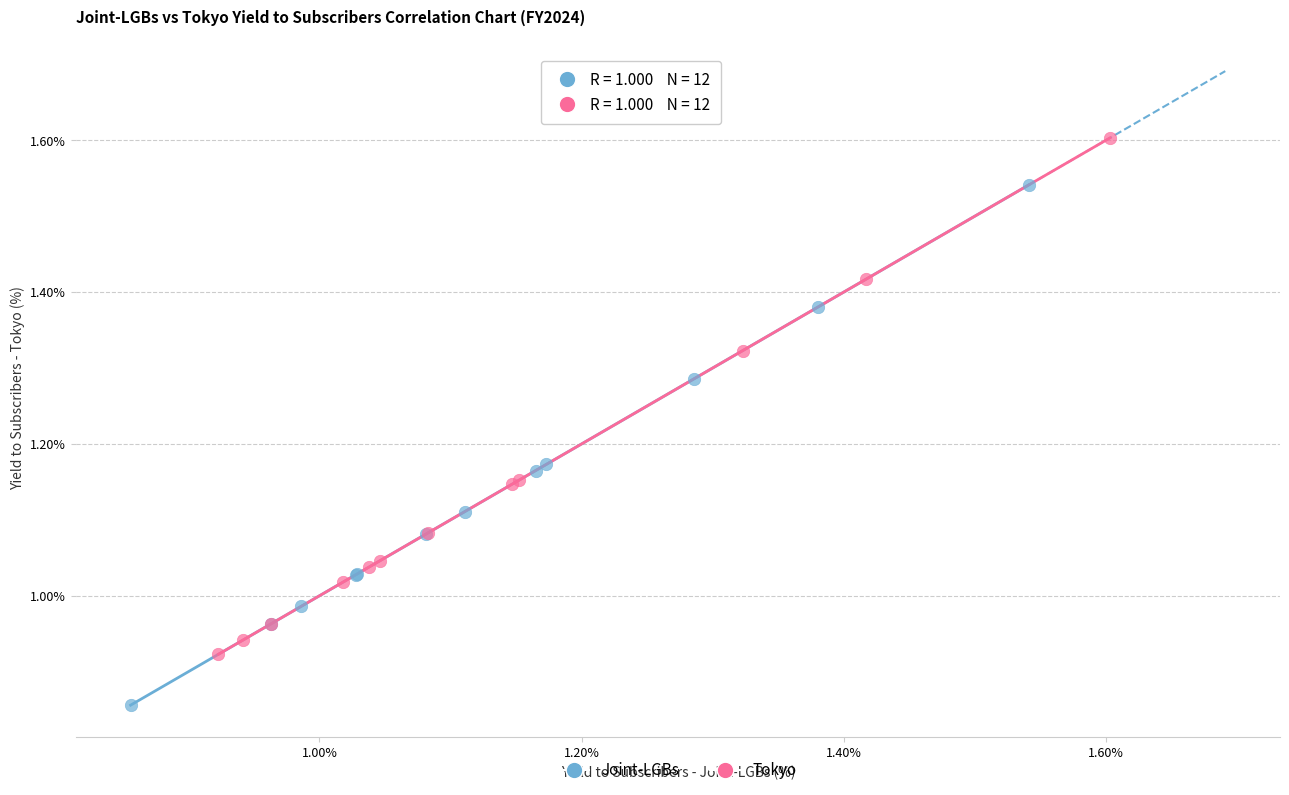

Which series reaches the minimum Y coordinate?

Joint-LGBs